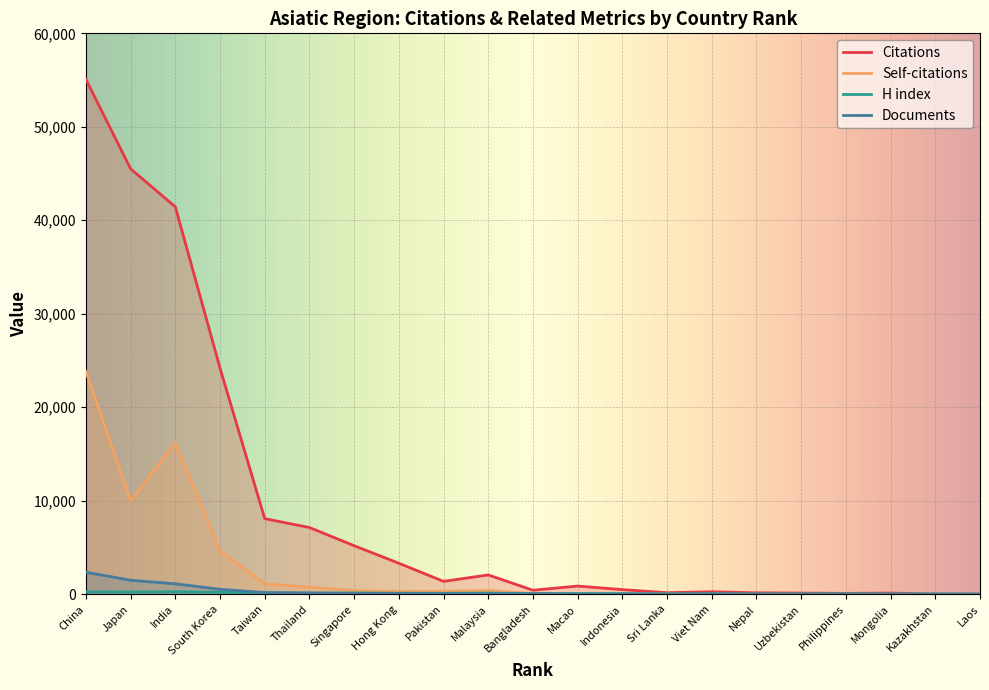

Between South Korea and Indonesia, which series saw the biggest shift?

Citations